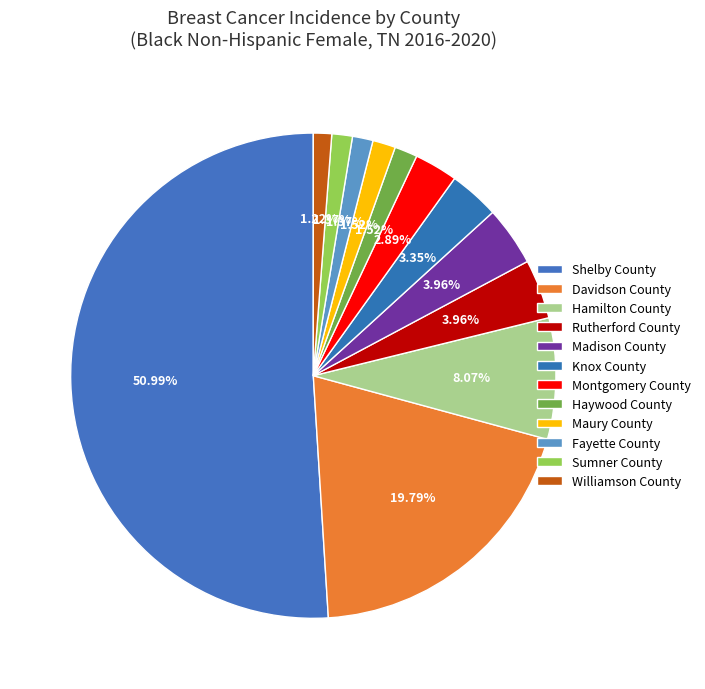

Is it true that Davidson County is 20% of the pie?

True